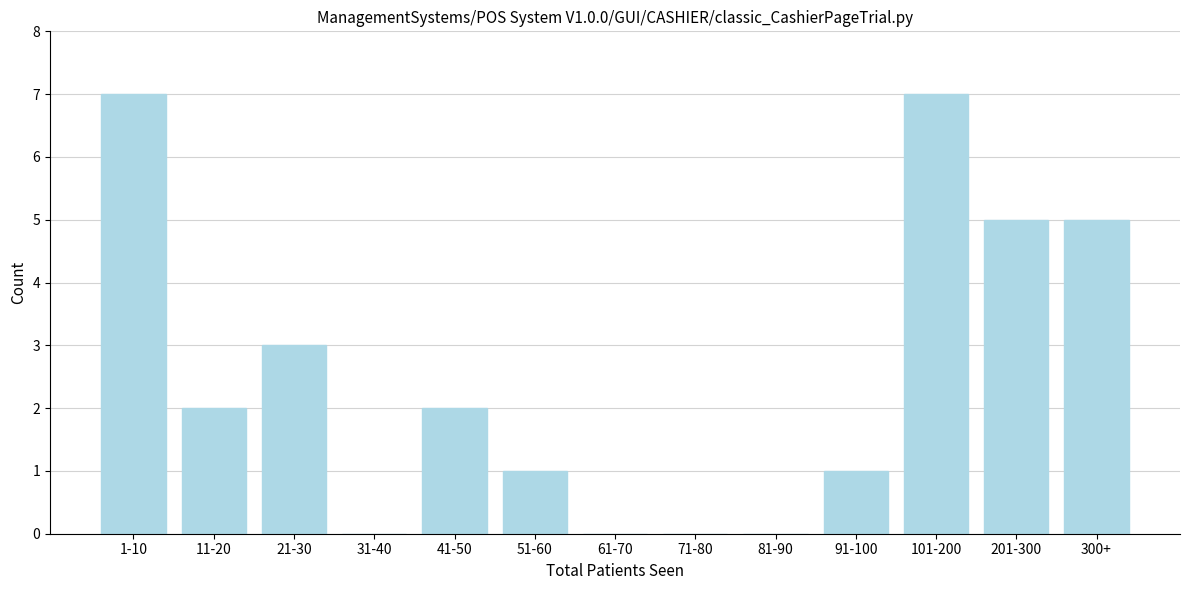

Reading right to left, extract all data points from this chart.

300+=5	201-300=5	101-200=7	91-100=1	81-90=0	71-80=0	61-70=0	51-60=1	41-50=2	31-40=0	21-30=3	11-20=2	1-10=7